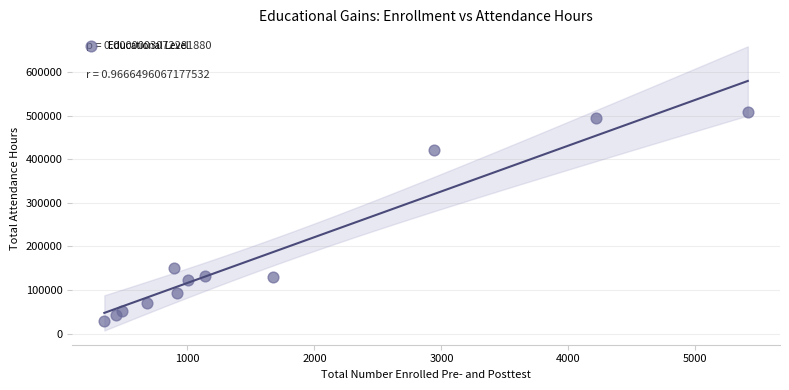

What is the average X value?

1678.6